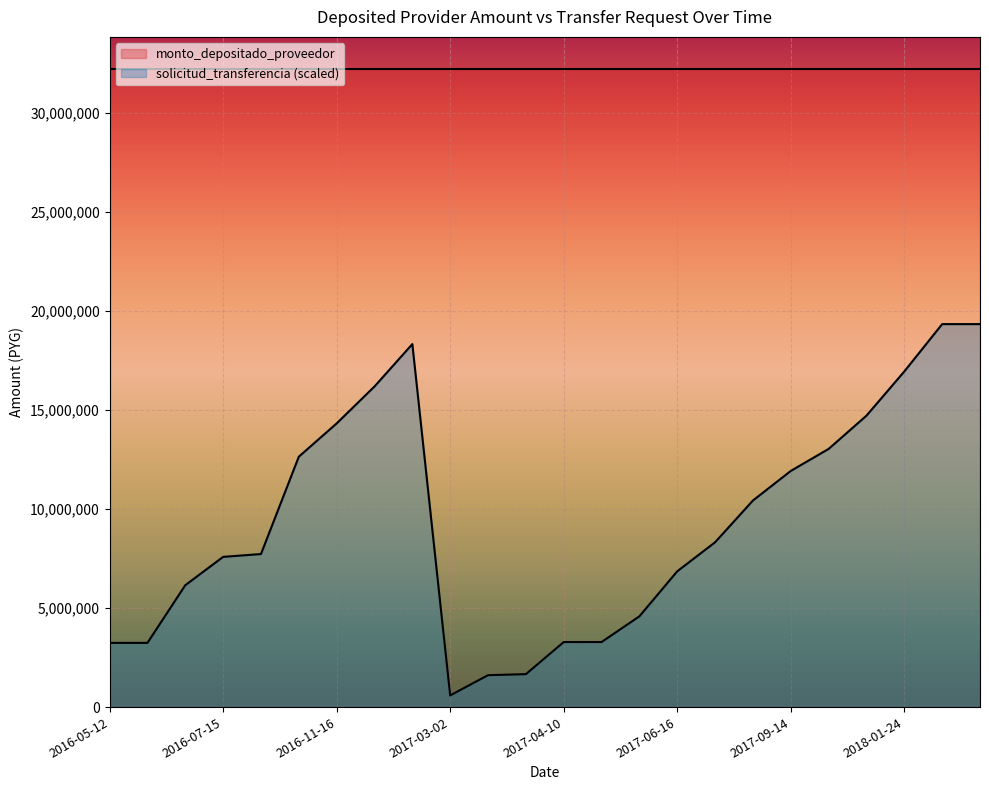

True or false: monto_depositado_proveedor and solicitud_transferencia (scaled) intersect in this chart.

False